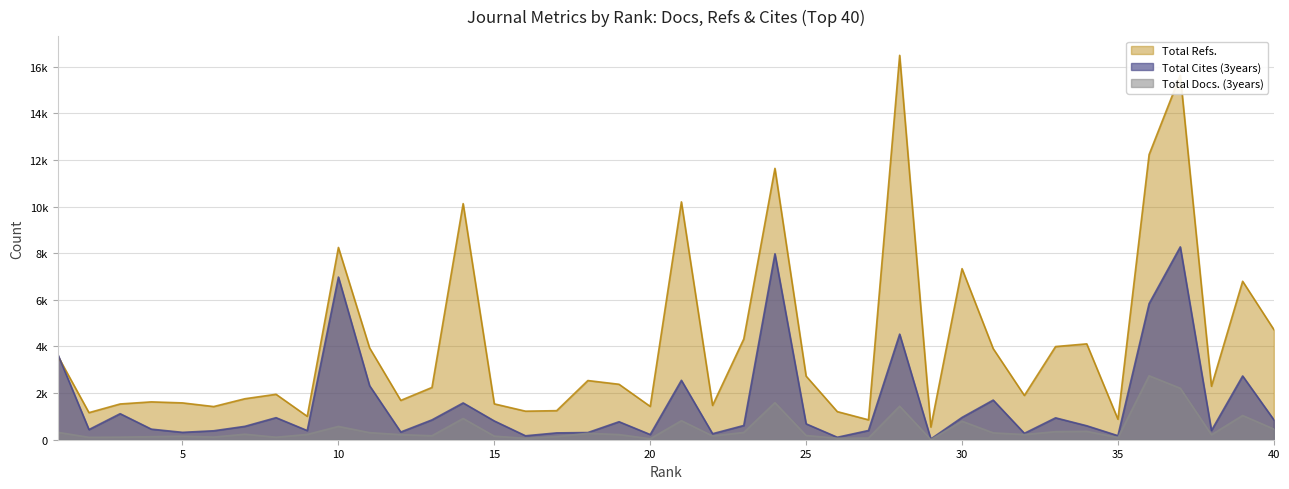

What is the greatest value displayed?

16492